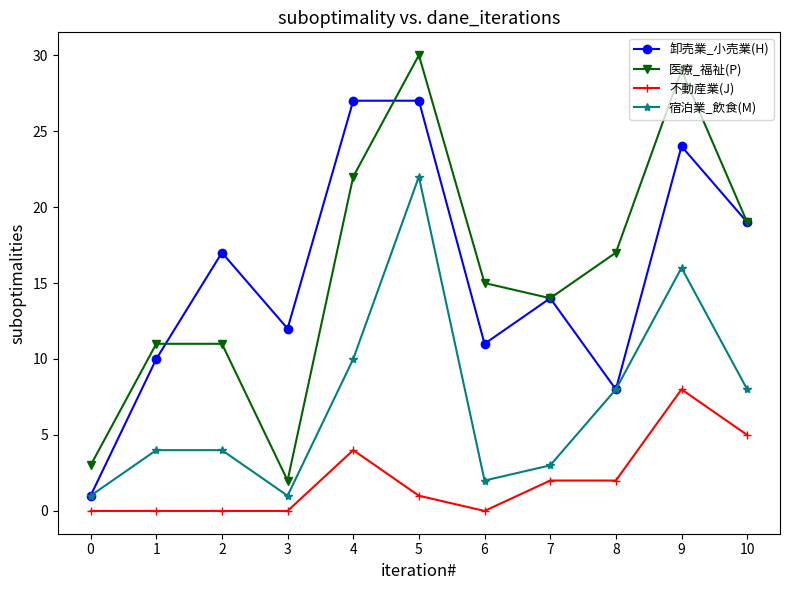

True or false: 不動産業(J) and 医療_福祉(P) cross at least once.

False